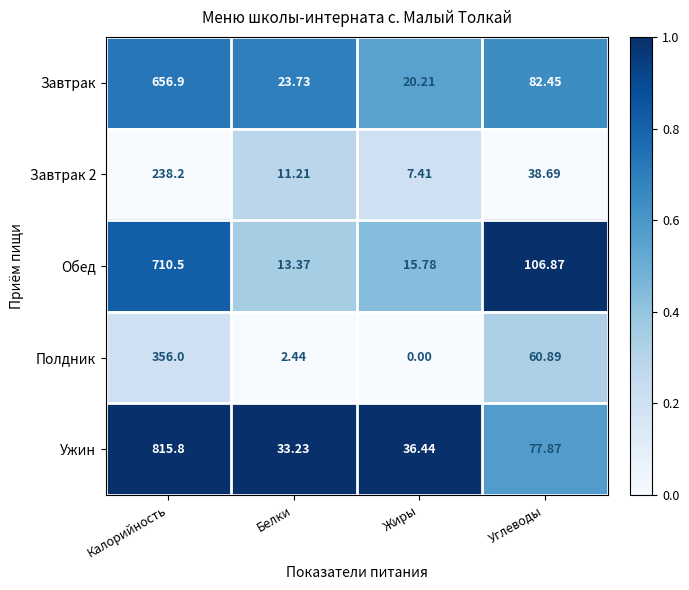

Which series changed the most between Белки and Углеводы?

Обед